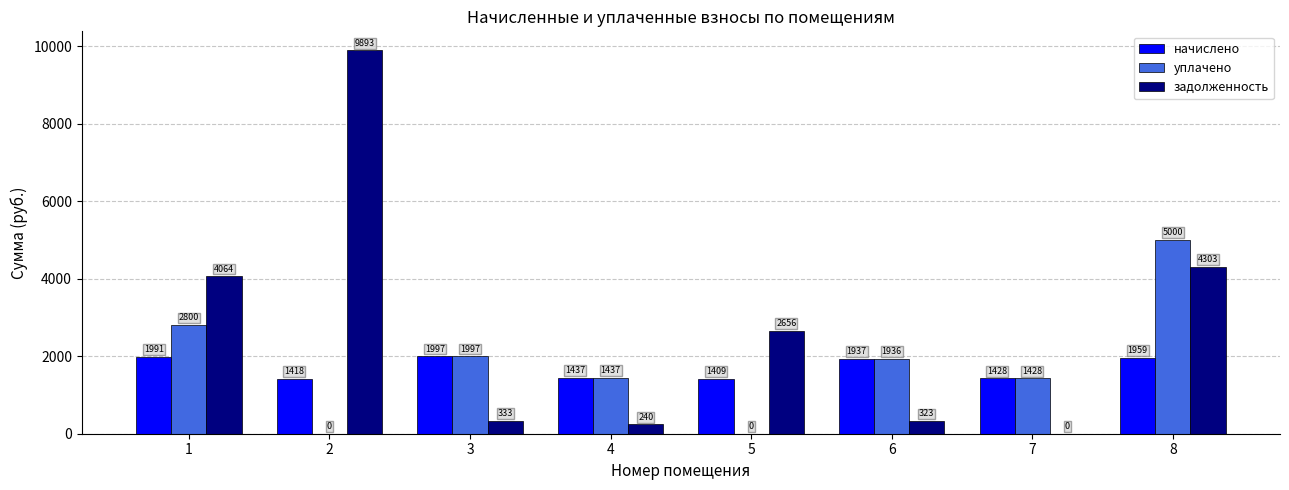

True or false: задолженность has a value of -5373.5 at 7.

False